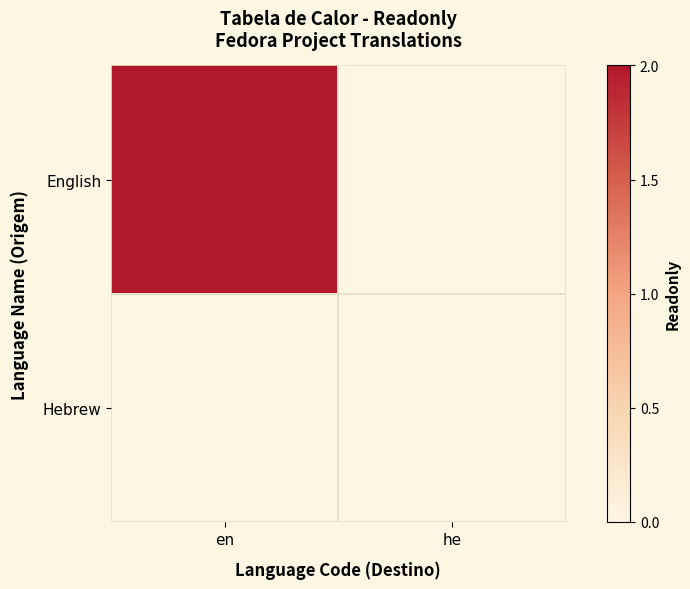

List the series in order of their peak value, lowest first.

Hebrew, English